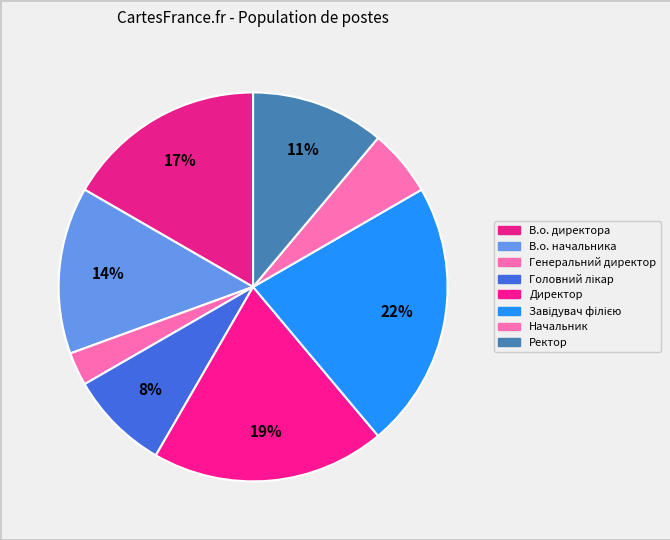

Which category has the smallest portion of the pie?

Генеральний директор